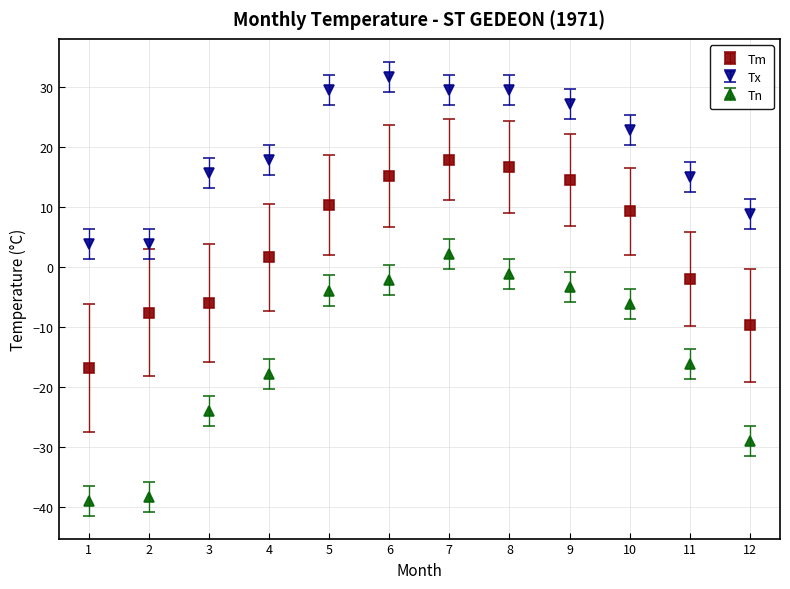

What is the spread (max minus min) of values at 10?

28.9